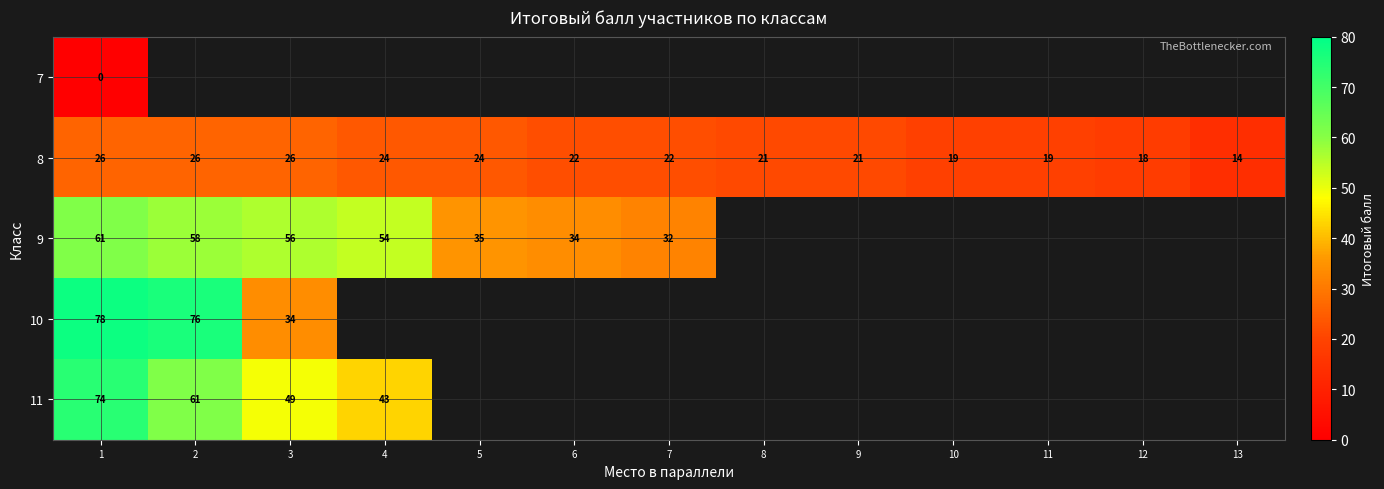

The 8 series shows 24 at 4. True or false?

True